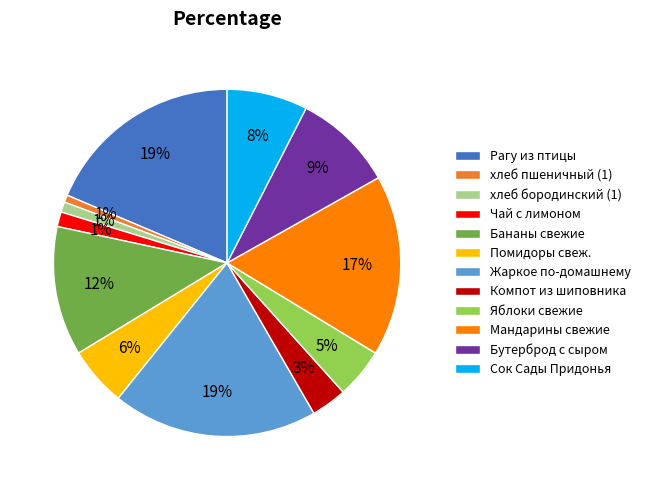

Between Бананы свежие and Жаркое по-домашнему, which is larger?

Жаркое по-домашнему